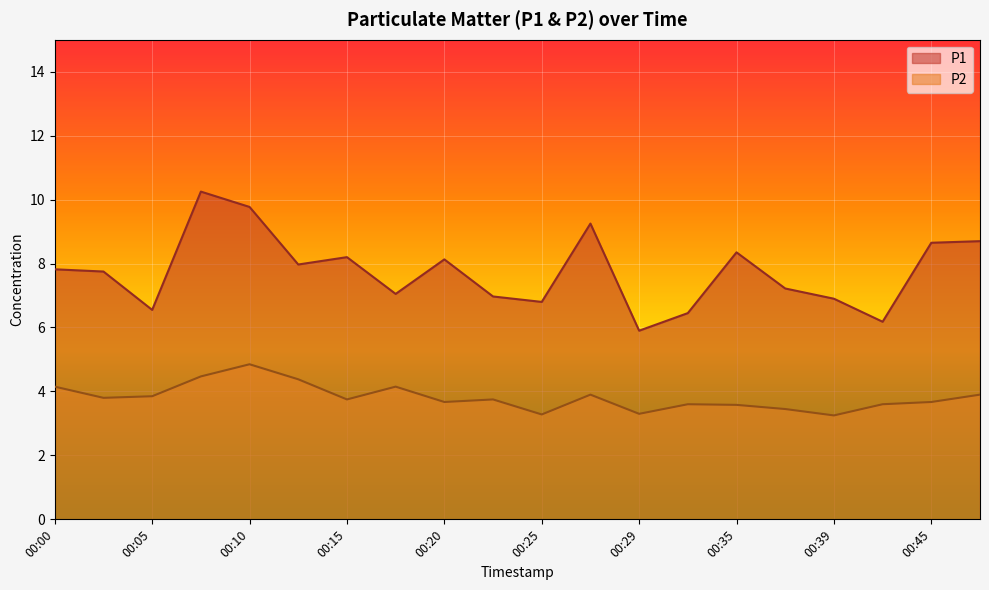

True or false: P1 has a value of 6.5 at 00:32.

True